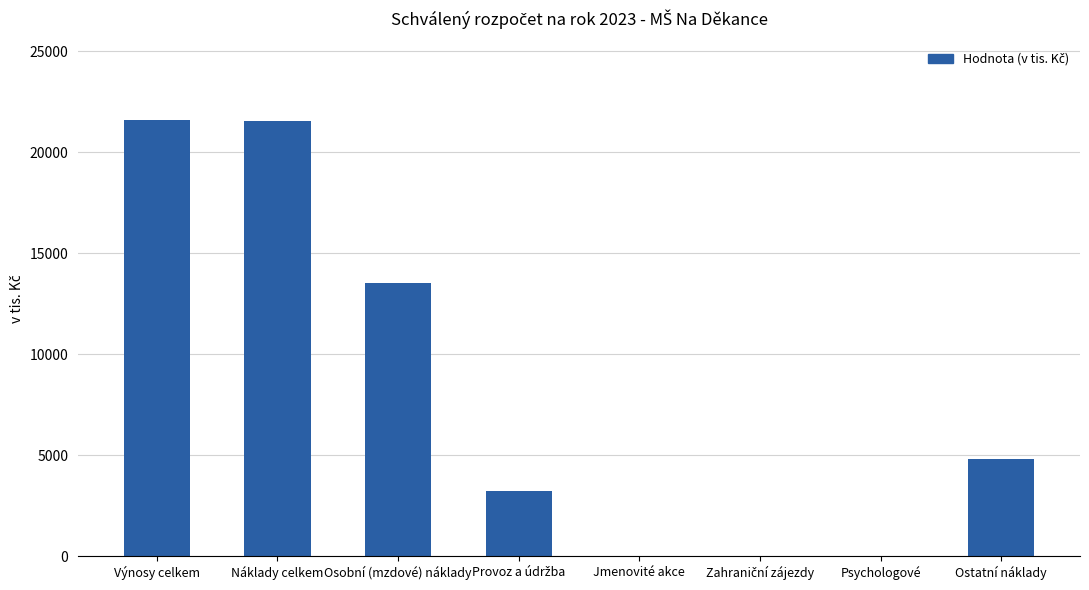

The chart shows a value of 13517 at Osobní (mzdové) náklady. True or false?

True